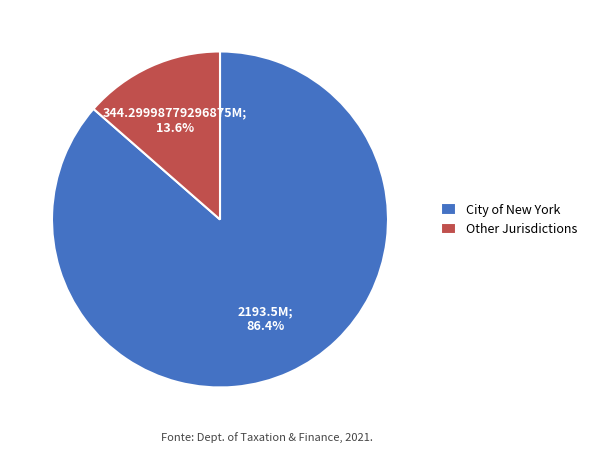

Rank the categories by value from lowest to highest.

Other Jurisdictions, City of New York